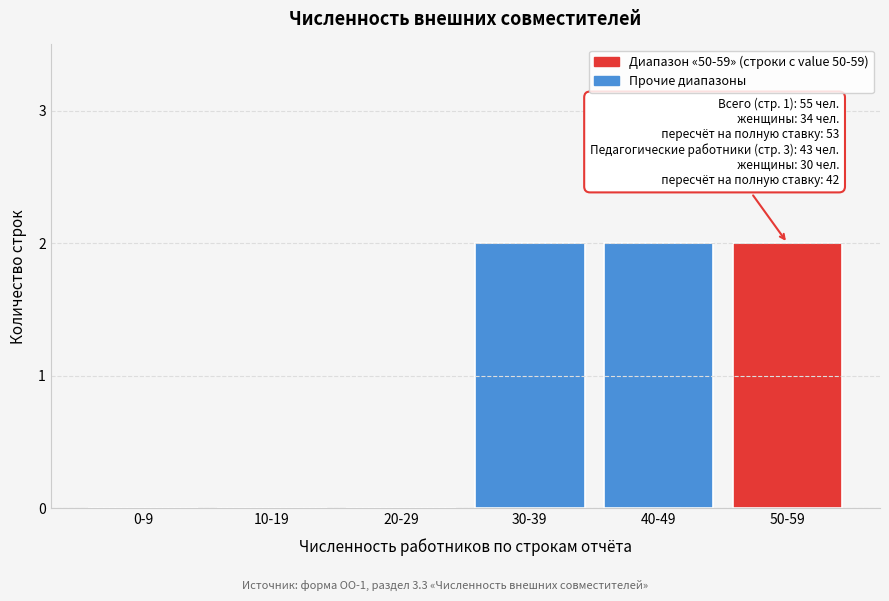

Reading right to left, extract all data points from this chart.

50-59=2	40-49=2	30-39=2	20-29=0	10-19=0	0-9=0